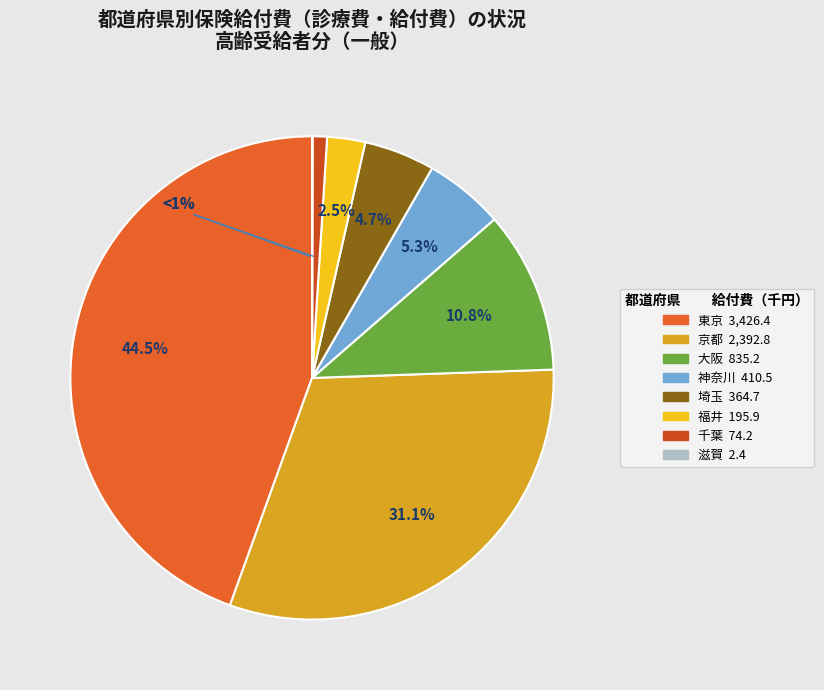

What is the ratio of the value at 大阪 to the value at 福井?

4.3